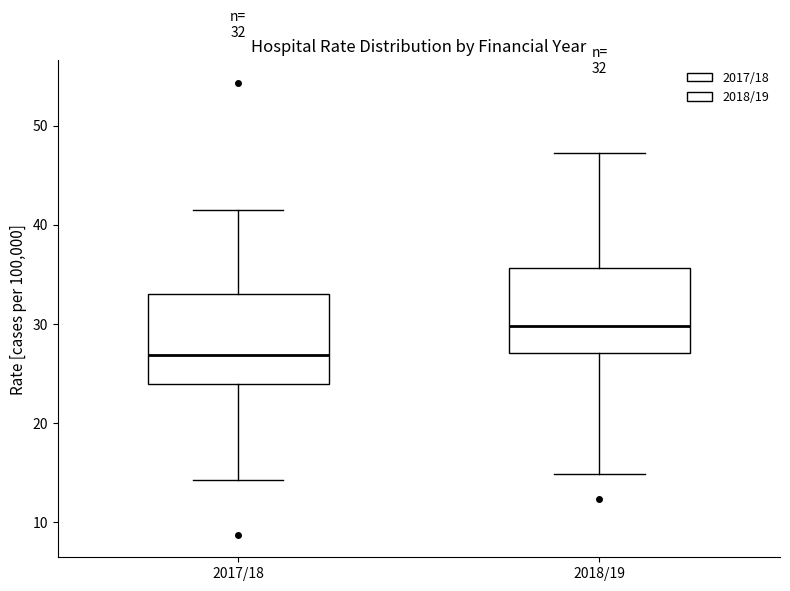

Which box's median line is the lowest?

2017/18